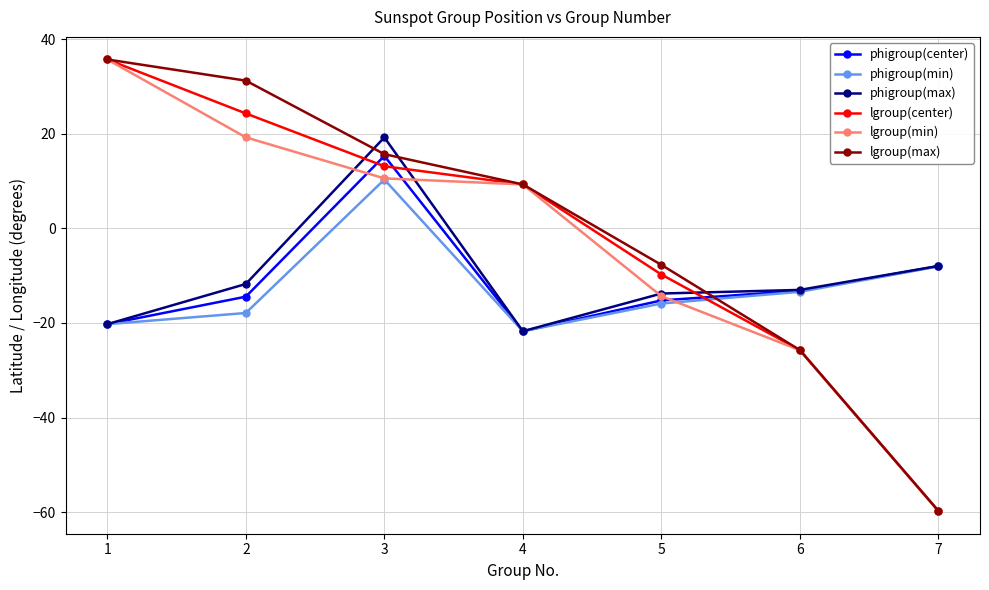

What is the difference between the maximum and minimum values in the phigroup(center) series?

37.1